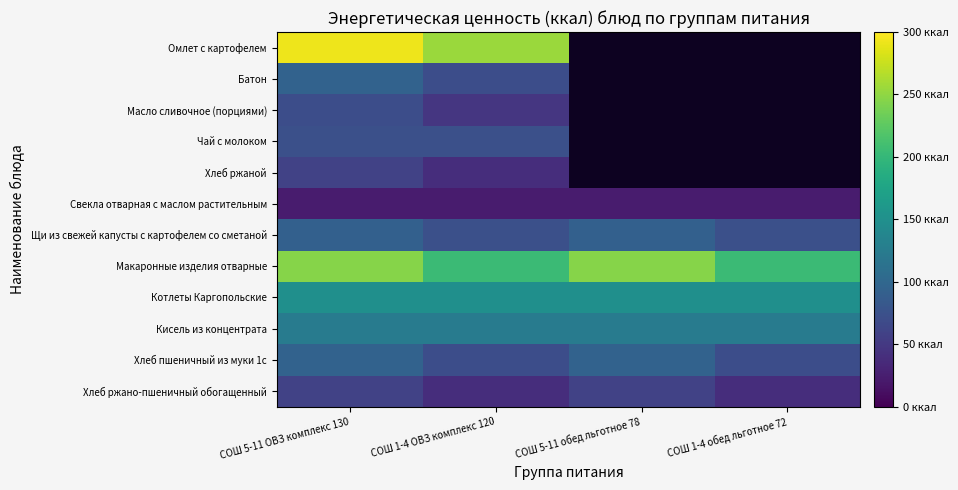

What is the maximum value shown in the chart?

291.9